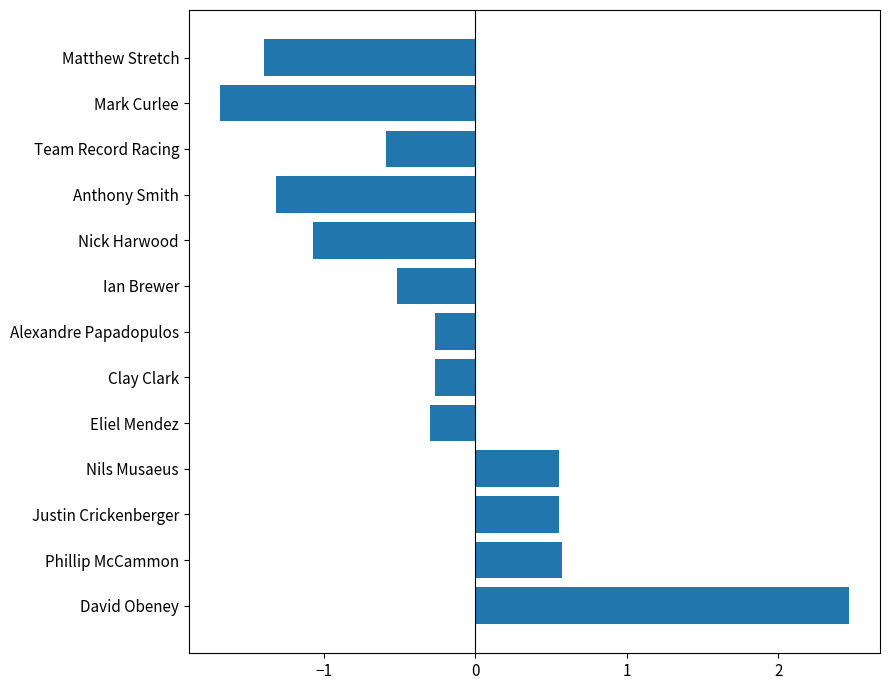

How many values are below 0?

9